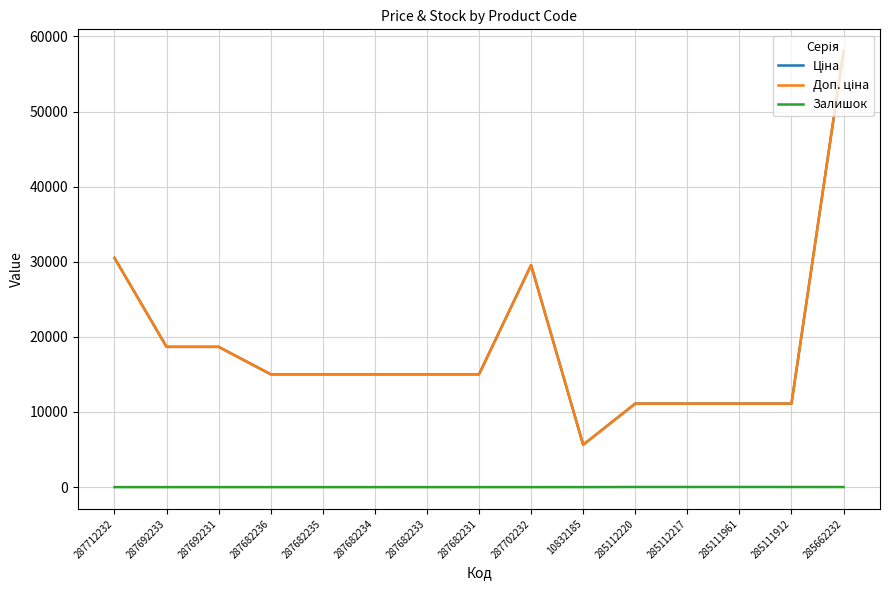

Reading left to right, list all the values displayed in this chart.

Ціна: 30512.3	18671.5	18671.5	15019.2	15019.2	15019.2	15019.2	15019.2	29548.9	5636.0	11113.6	11113.6	11113.6	11113.6	58037.0
Доп. ціна: 30512.3	18671.5	18671.5	15019.2	15019.2	15019.2	15019.2	15019.2	29548.9	5636.0	11113.6	11113.6	11113.6	11113.6	58037.0
Залишок: 0.0	0.0	0.0	0.0	0.0	0.0	0.0	0.0	0.0	2.0	17.0	17.0	17.0	15.0	12.0